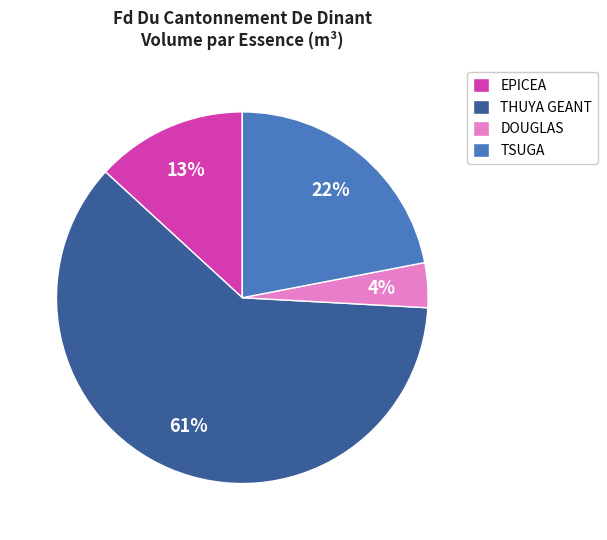

Does THUYA GEANT represent more than half of the total?

Yes